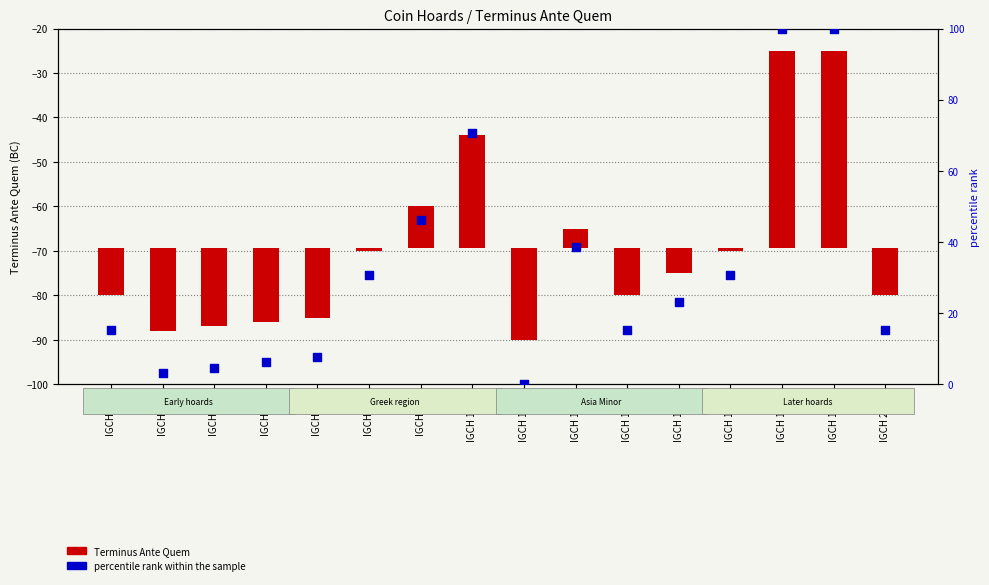

What are all the series names shown in the legend?

Terminus Ante Quem, percentile rank within the sample